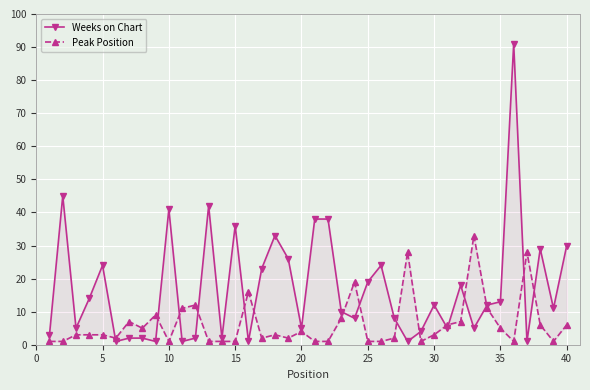

How many data points in Weeks on Chart are above 12?

18